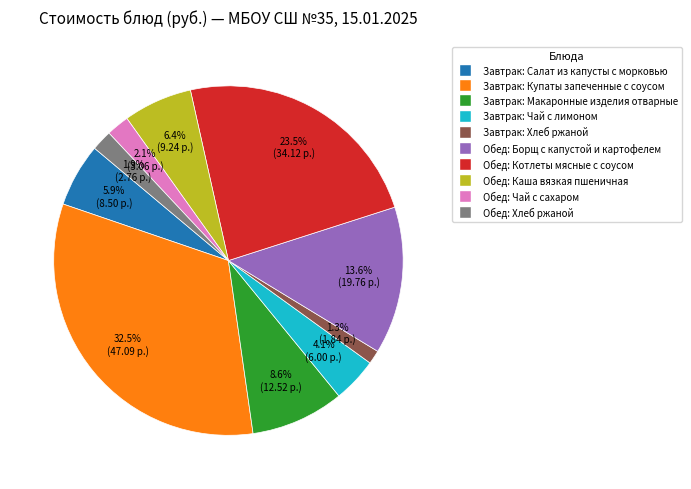

Is there any slice that represents more than half of the pie?

No